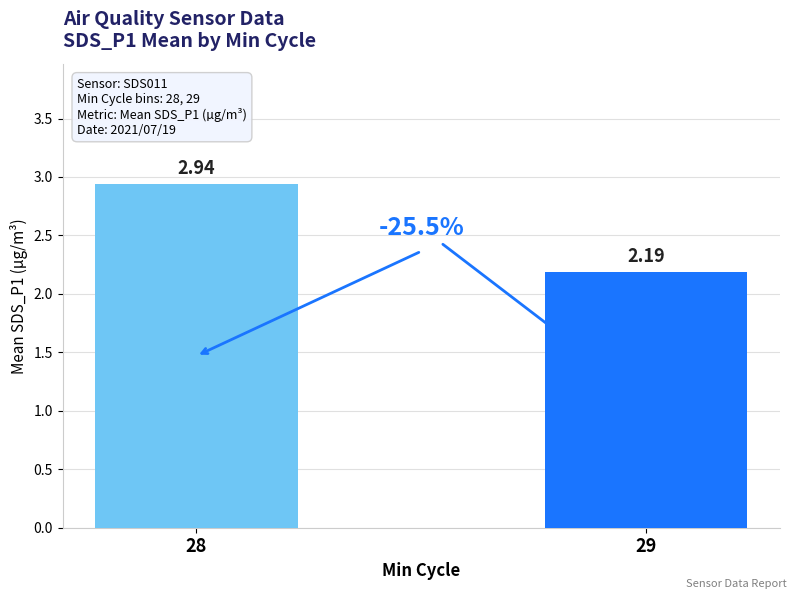

List the labels in order of value, largest first.

28, 29